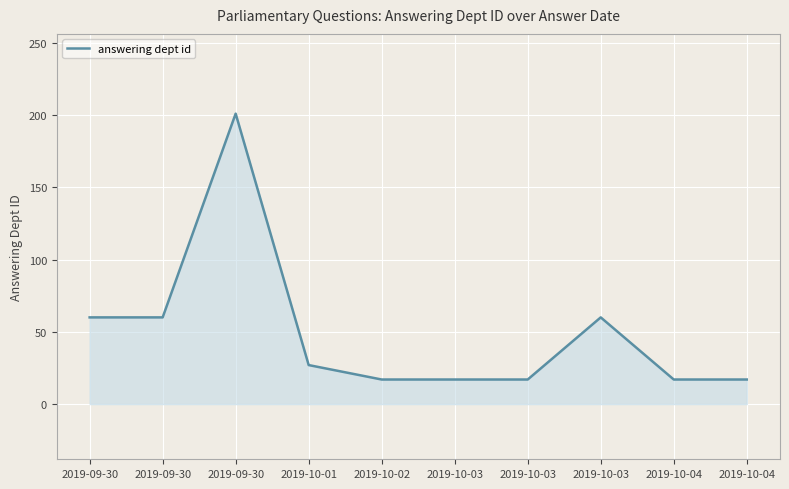

Between 2019-10-03 and 2019-10-01, which is larger?

2019-10-01